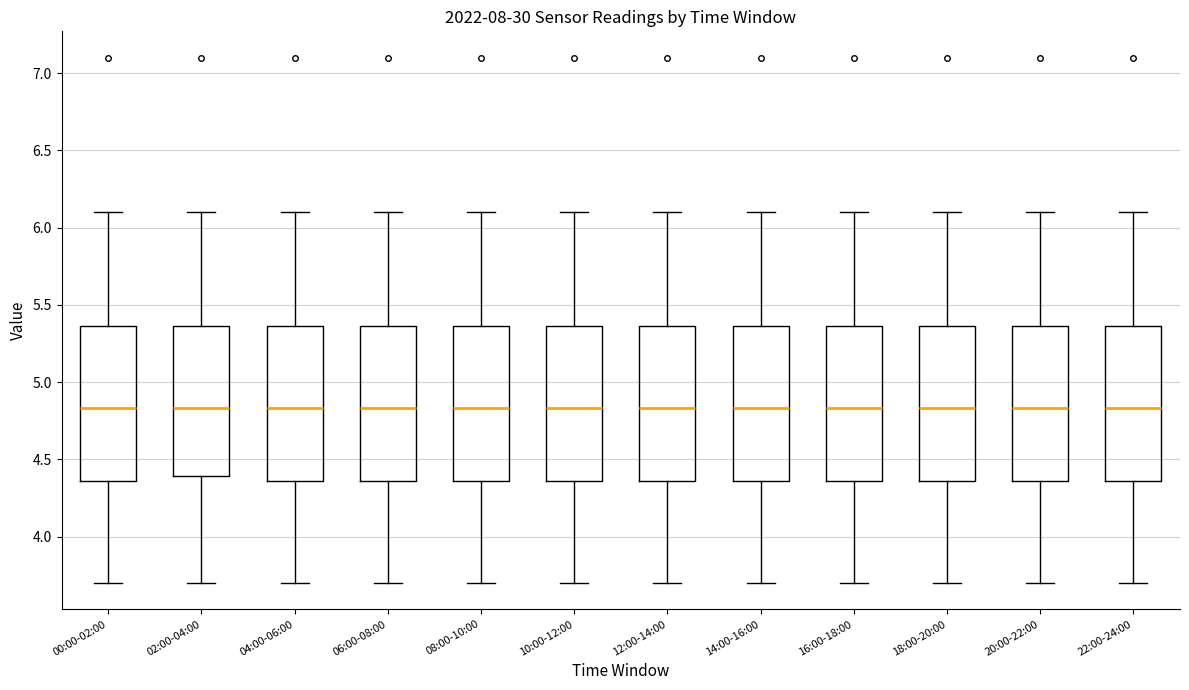

Reading left to right, read every box against the y-axis: the position of its median line, the range the box covers, and the ends of its whiskers. The values are not printed on the chart, so give them approximately, as read against the axis.

00:00-02:00: median 4.85, box 4.35 to 5.35, whiskers 3.70 to 6.10
02:00-04:00: median 4.85, box 4.40 to 5.35, whiskers 3.70 to 6.10
04:00-06:00: median 4.85, box 4.35 to 5.35, whiskers 3.70 to 6.10
06:00-08:00: median 4.85, box 4.35 to 5.35, whiskers 3.70 to 6.10
08:00-10:00: median 4.85, box 4.35 to 5.35, whiskers 3.70 to 6.10
10:00-12:00: median 4.85, box 4.35 to 5.35, whiskers 3.70 to 6.10
12:00-14:00: median 4.85, box 4.35 to 5.35, whiskers 3.70 to 6.10
14:00-16:00: median 4.85, box 4.35 to 5.35, whiskers 3.70 to 6.10
16:00-18:00: median 4.85, box 4.35 to 5.35, whiskers 3.70 to 6.10
18:00-20:00: median 4.85, box 4.35 to 5.35, whiskers 3.70 to 6.10
20:00-22:00: median 4.85, box 4.35 to 5.35, whiskers 3.70 to 6.10
22:00-24:00: median 4.85, box 4.35 to 5.35, whiskers 3.70 to 6.10